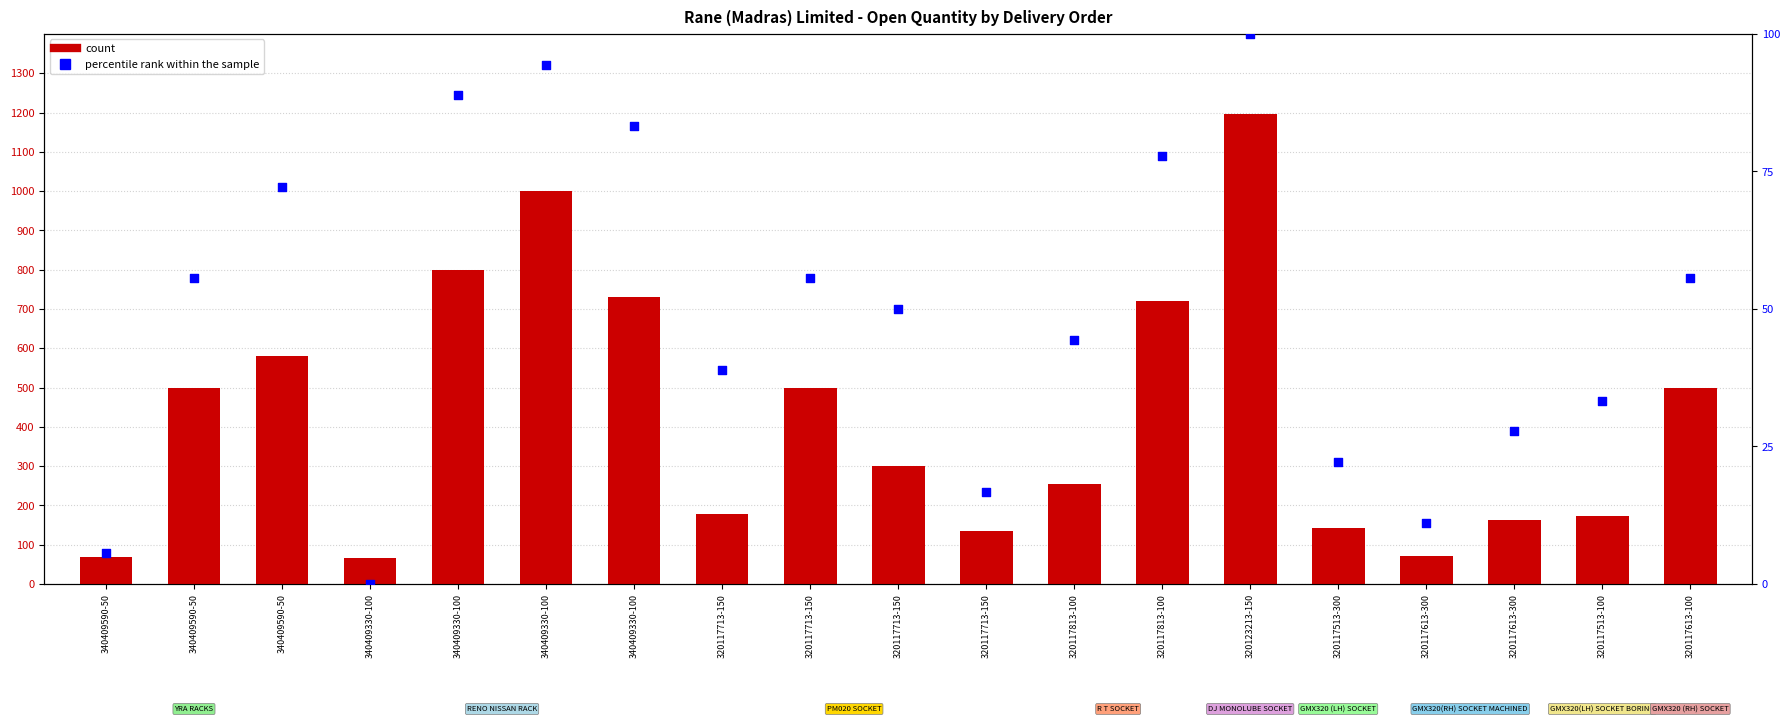

What are all the series names shown in the legend?

count, percentile rank within the sample